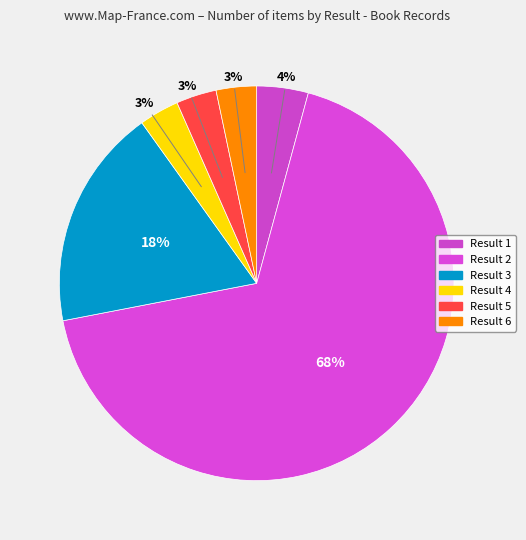

How many segments does this pie chart have?

6